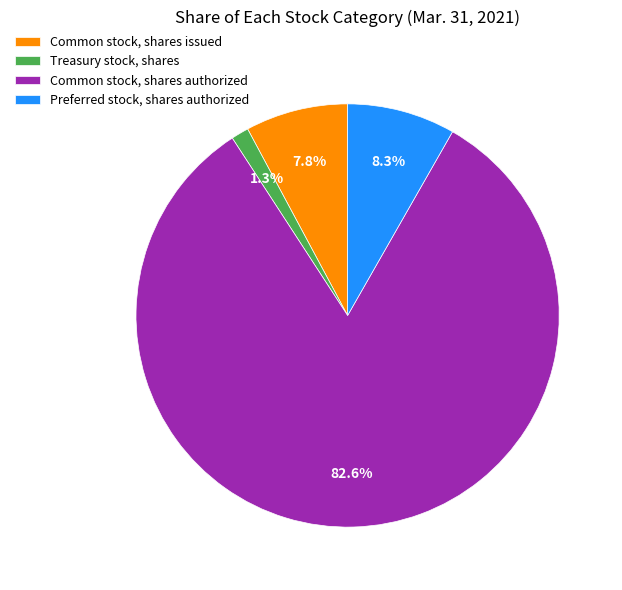

Does any single category account for the majority?

Yes